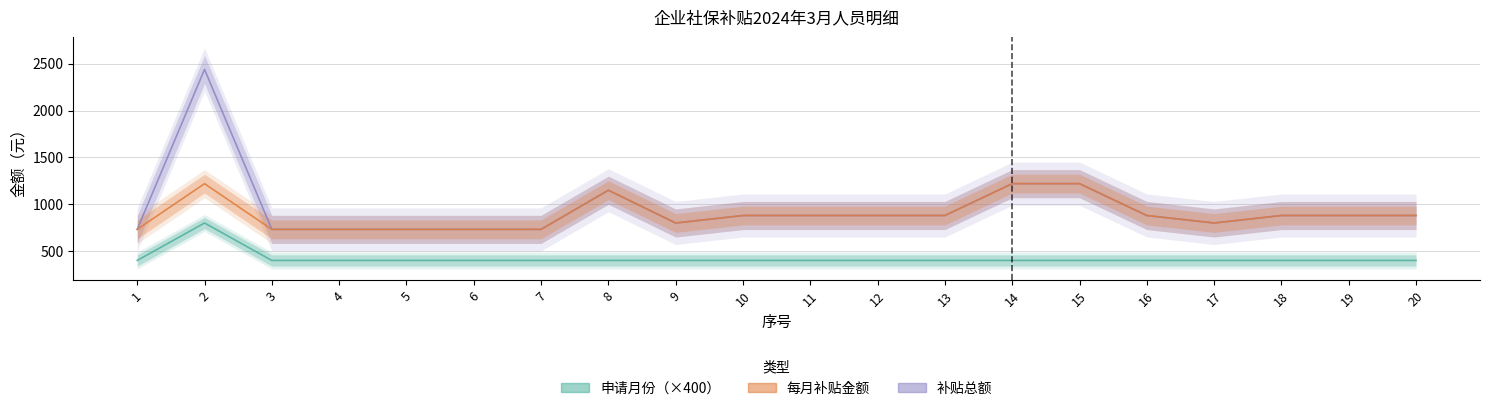

Which label corresponds to the smallest value in the chart?

1